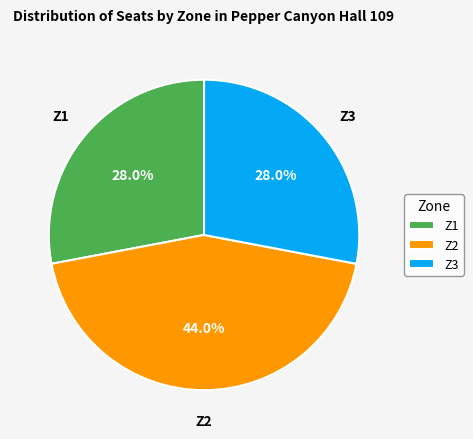

What is the largest slice in the pie chart?

Z2